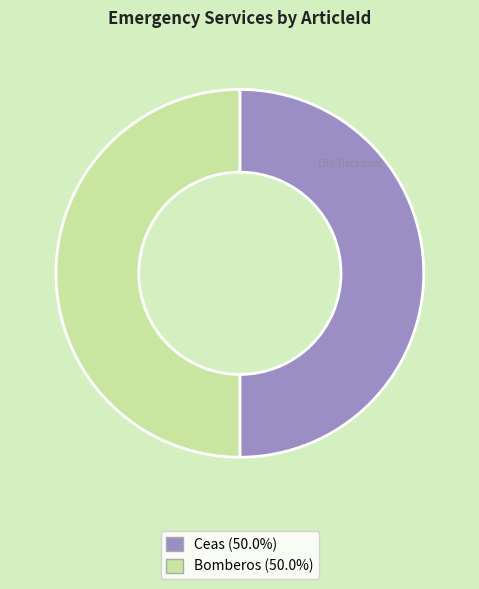

How many segments does this pie chart have?

2